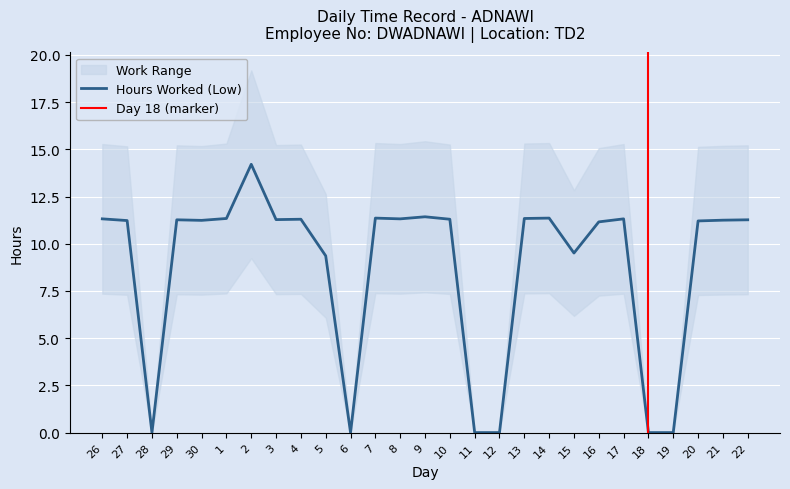

List the labels in order of value, largest first.

2, 9, 7, 14, 1, 13, 26, 8, 17, 4, 10, 3, 29, 22, 21, 30, 27, 20, 16, 15, 5, 28, 6, 11, 12, 18, 19